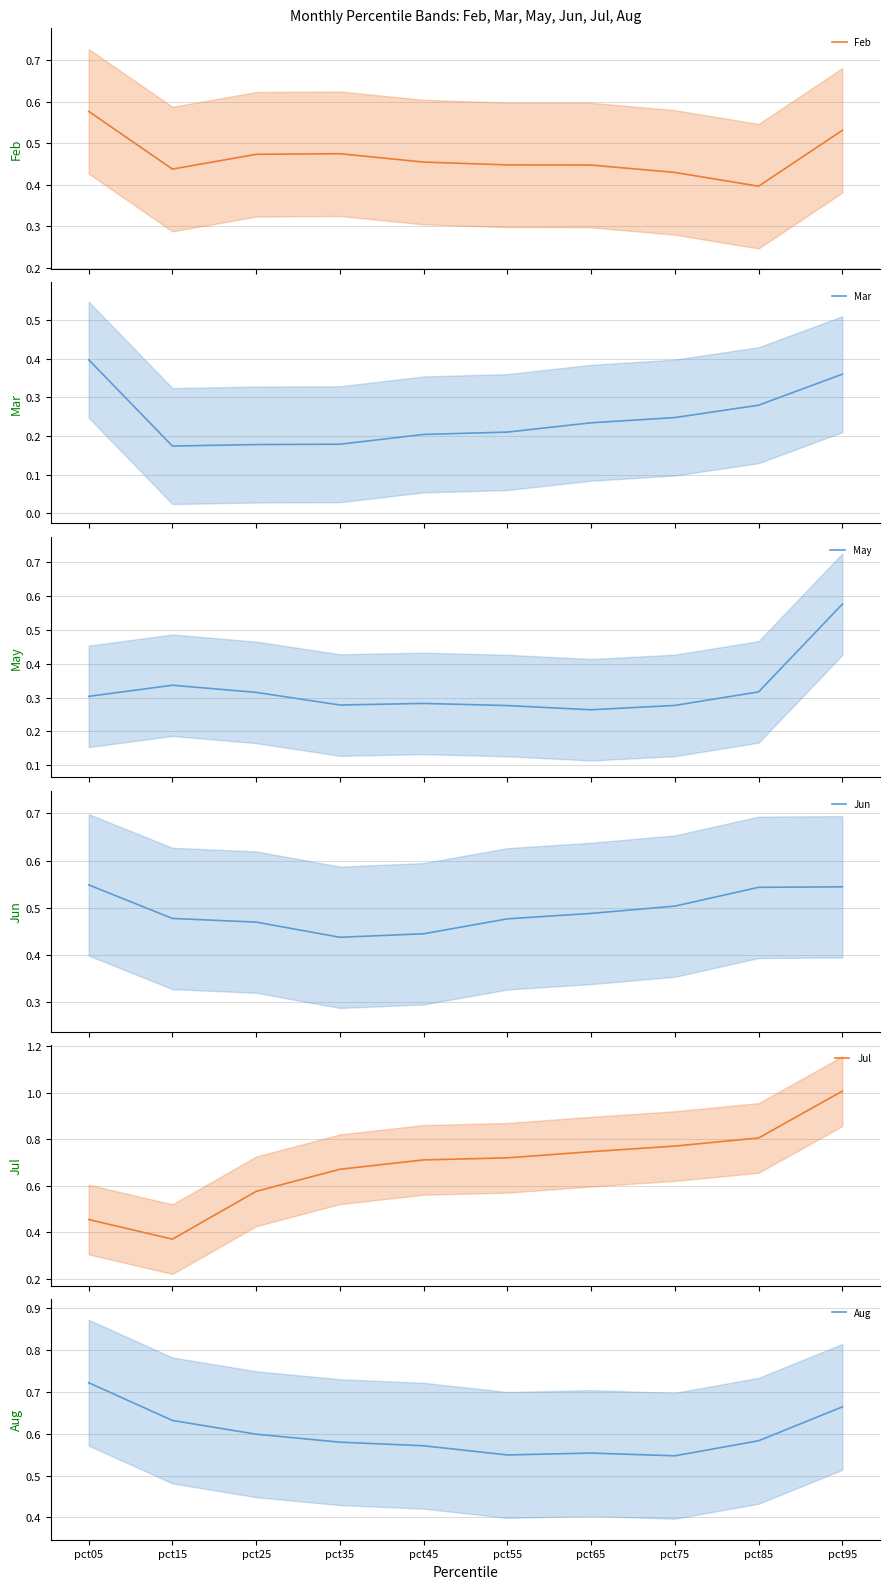

What is the total value across all series at pct55?

2.7